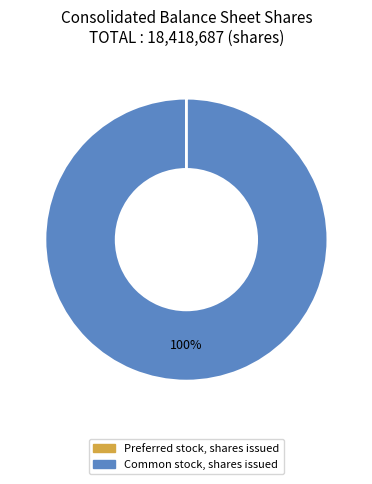

What is the largest slice in the pie chart?

Common stock, shares issued